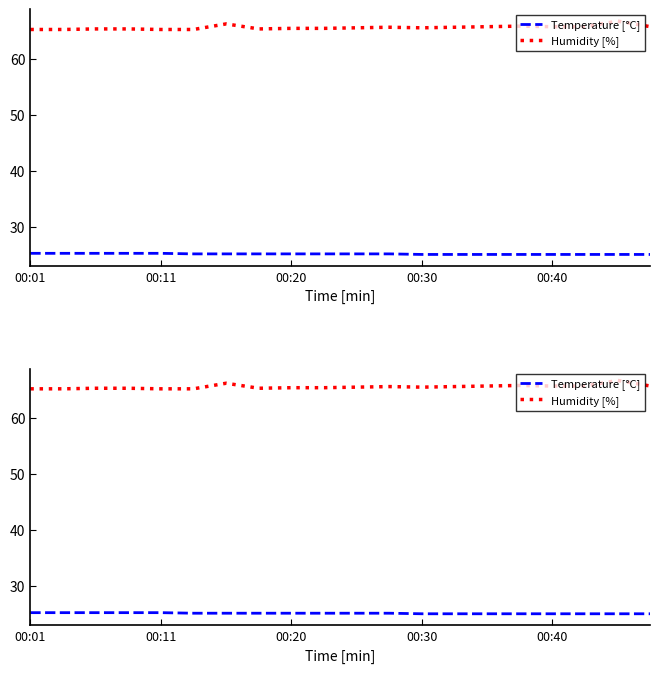

Between 19 and 12, which is larger?

19